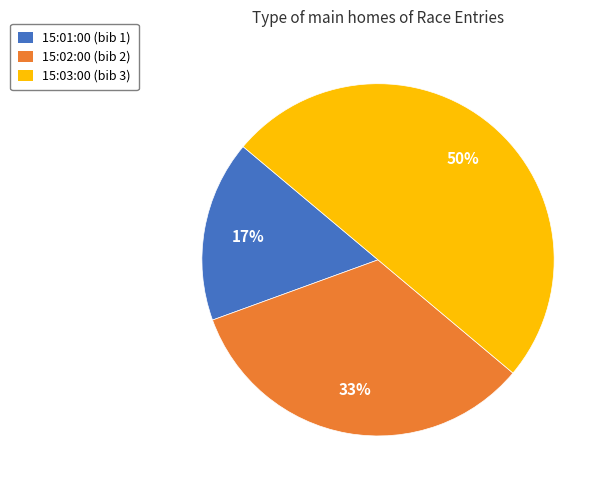

To the nearest percent, what is the average slice percentage?

33%